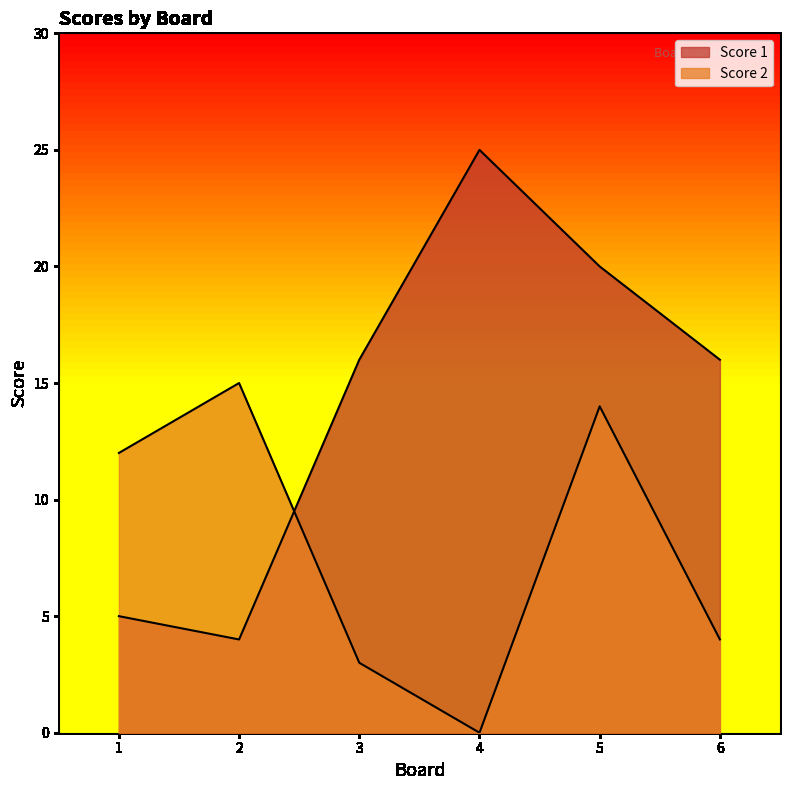

List the labels in order of Score 1 value, largest first.

4, 5, 3, 6, 1, 2